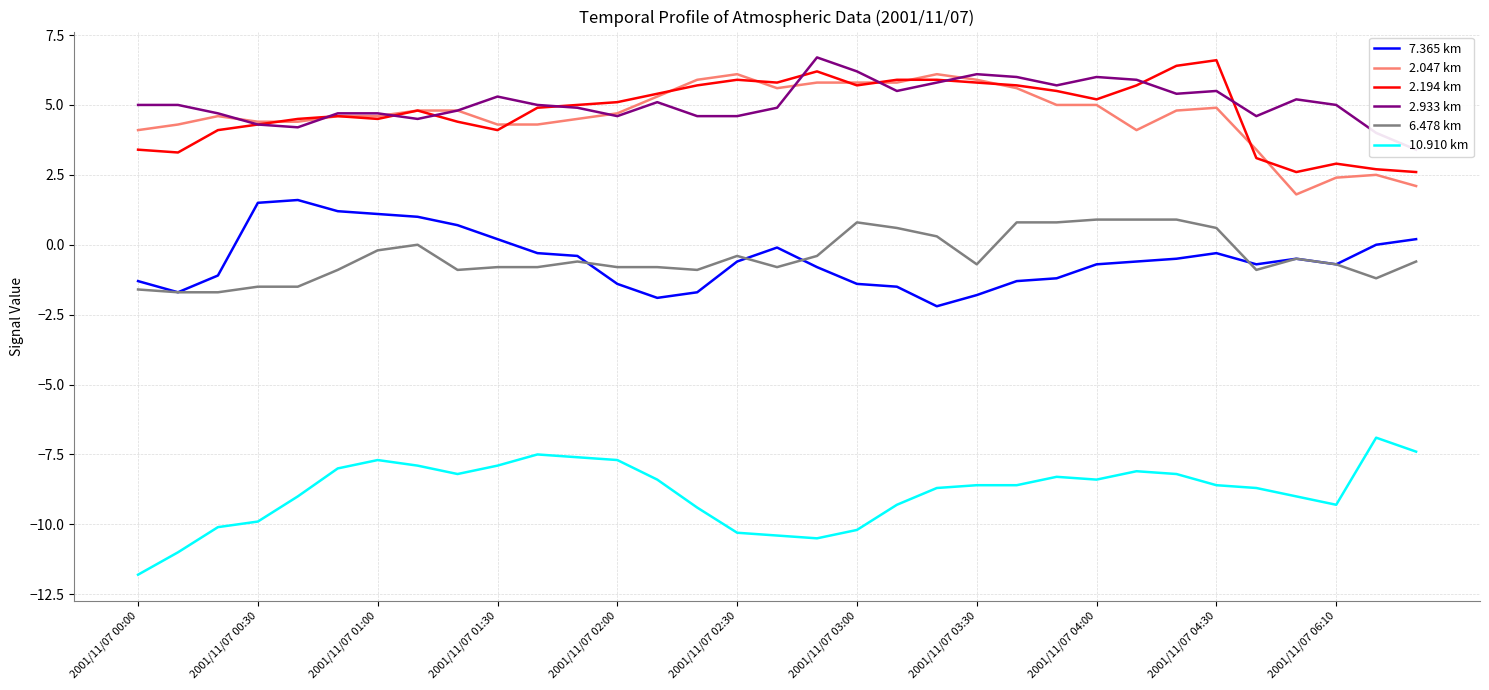

Rank the series at 17 from highest to lowest value.

2.933 km, 2.194 km, 2.047 km, 6.478 km, 7.365 km, 10.910 km